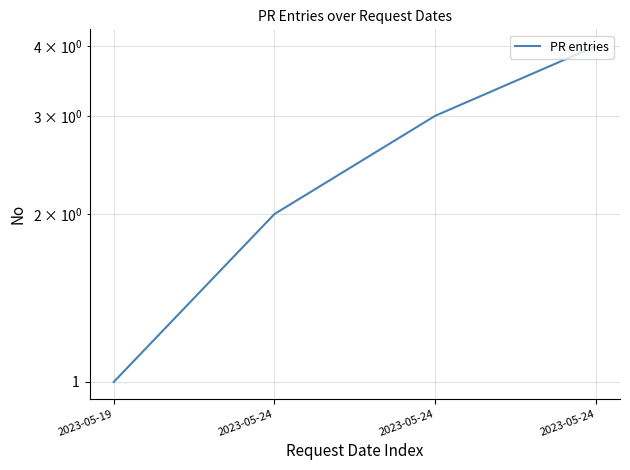

The value at 2023-05-24 is 1. True or false?

False